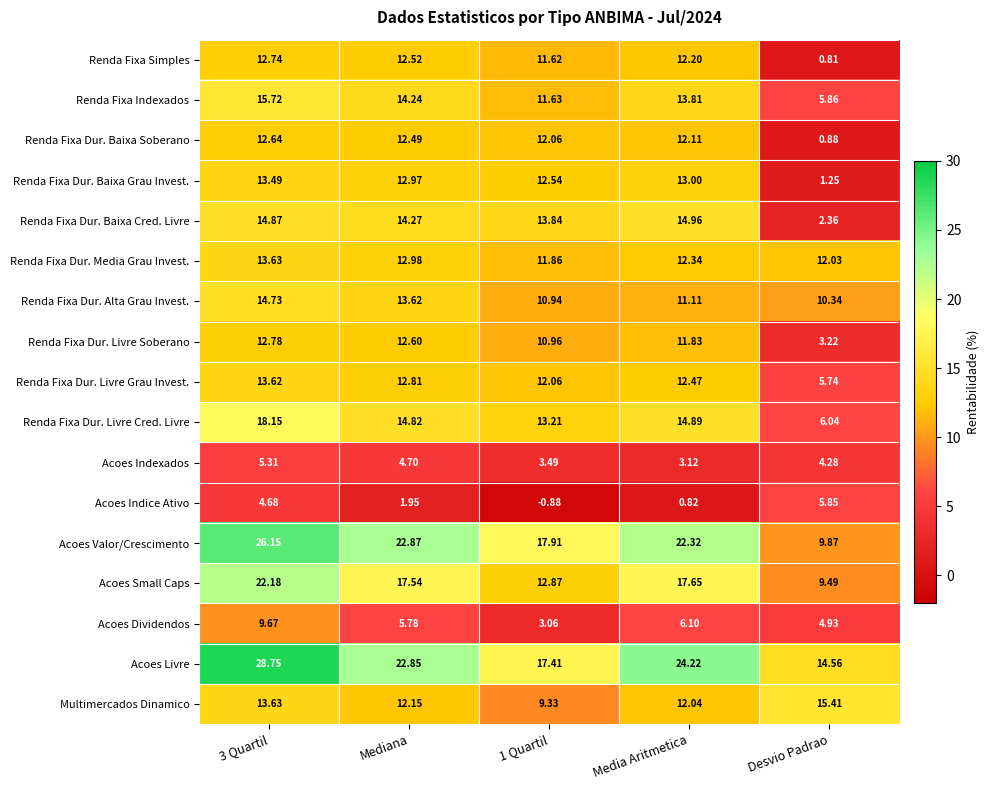

Is the value of Acoes Indexados at 1 Quartil greater than the value of Acoes Dividendos at 1 Quartil?

Yes